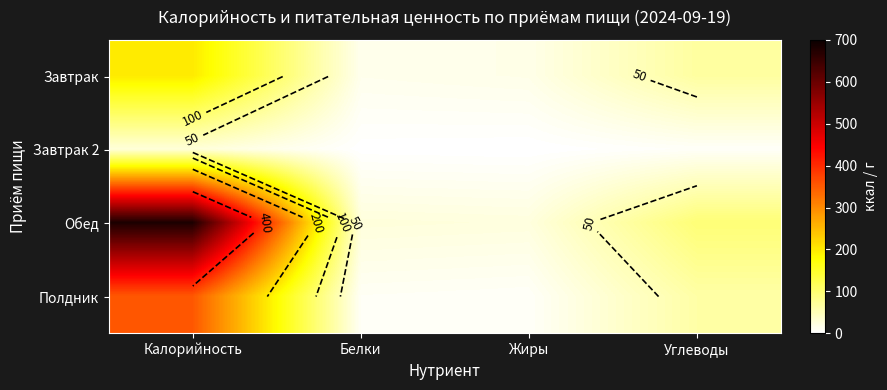

Read the Завтрак value at Жиры, to the nearest 5.

15